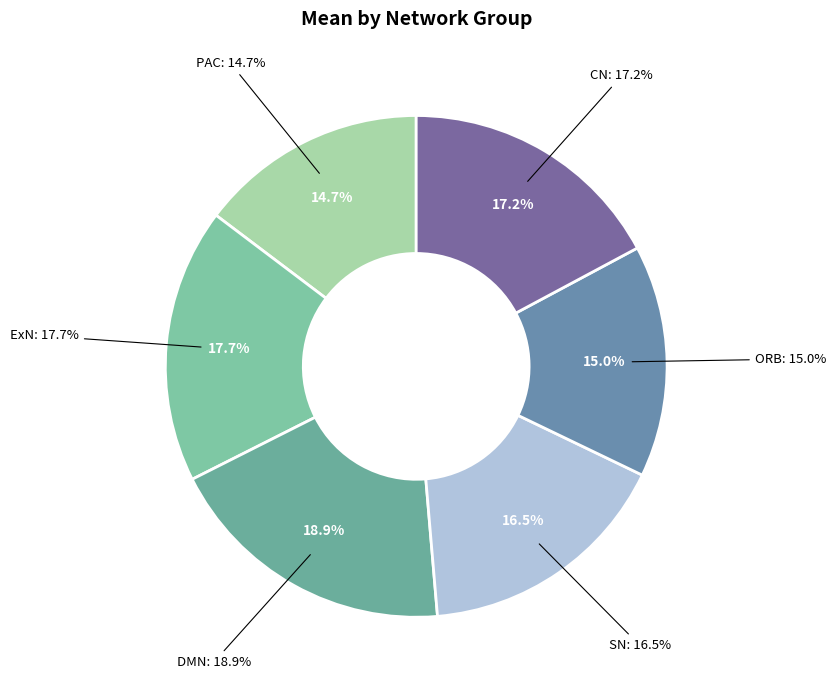

Which slice is the largest?

DMN